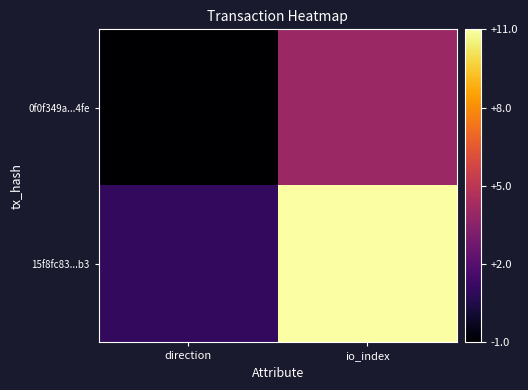

Reading right to left, extract all data points from this chart.

0f0f349a...4fe: io_index=4	direction=-1
15f8fc83...b3: io_index=11	direction=1